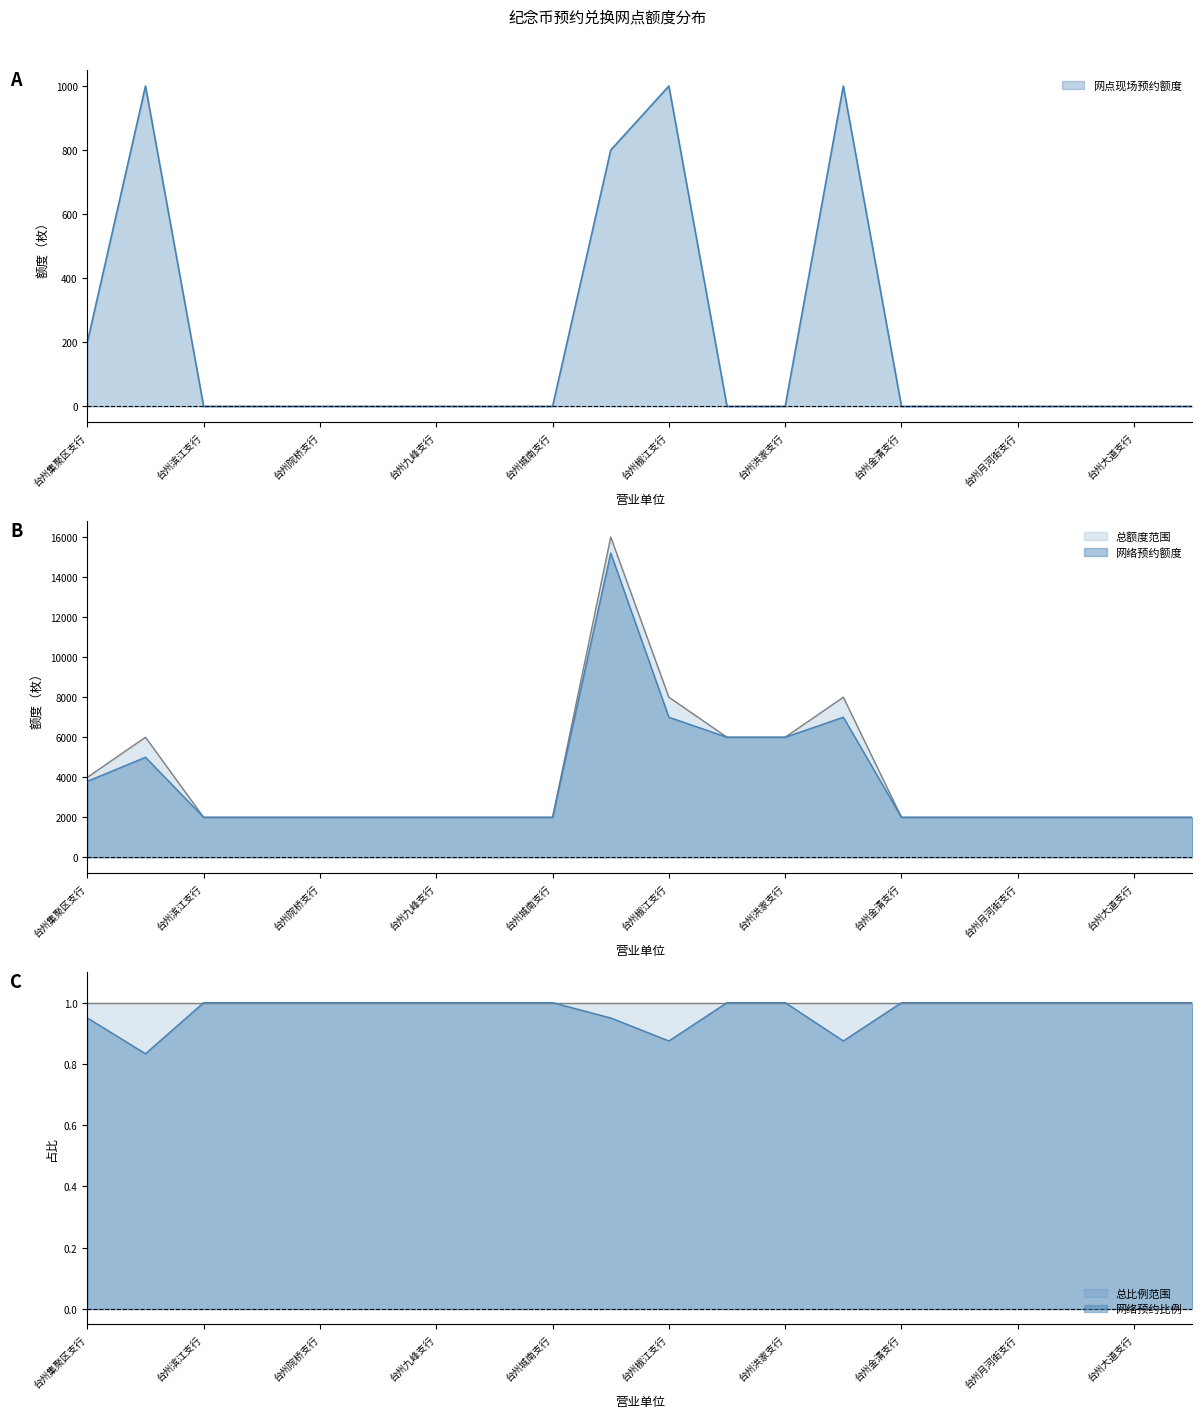

What is the maximum value shown in the chart?

16000